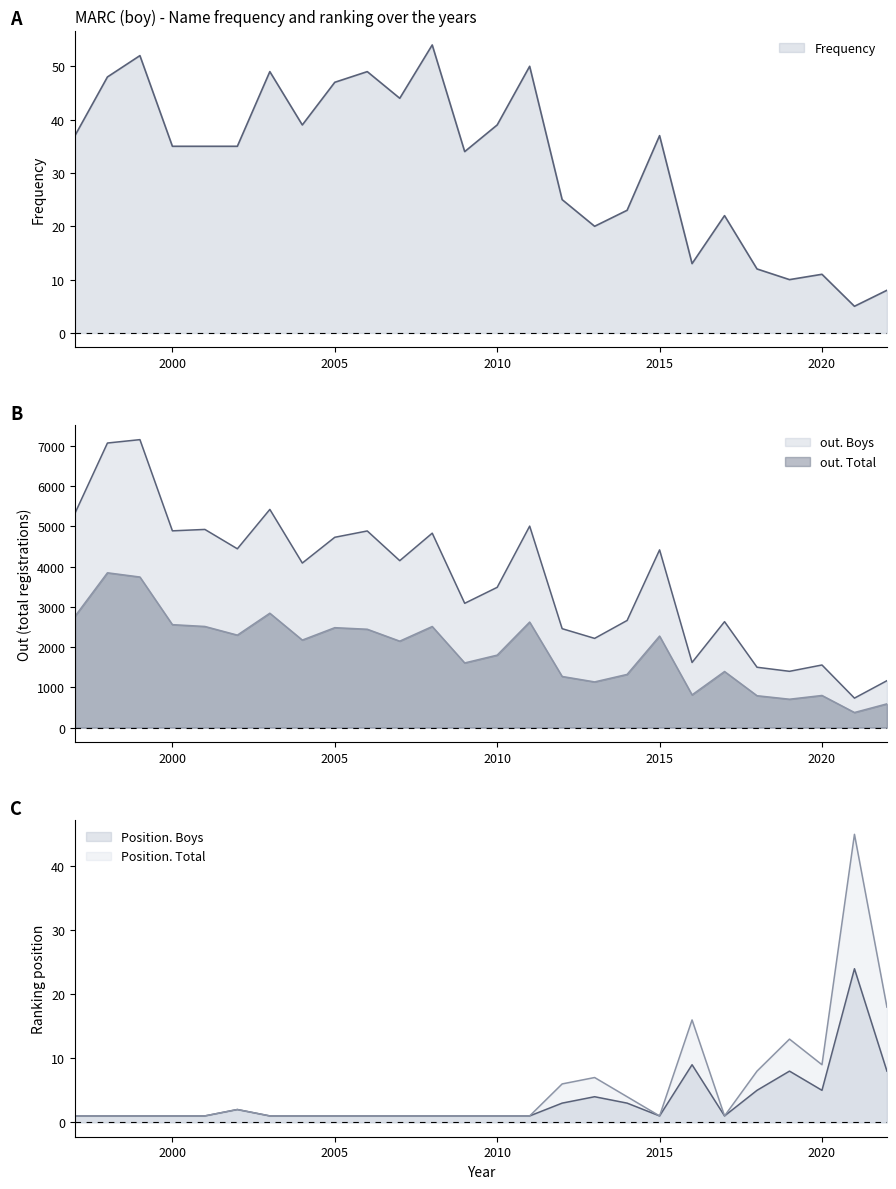

What value does the Frequency series have at 2009?

34